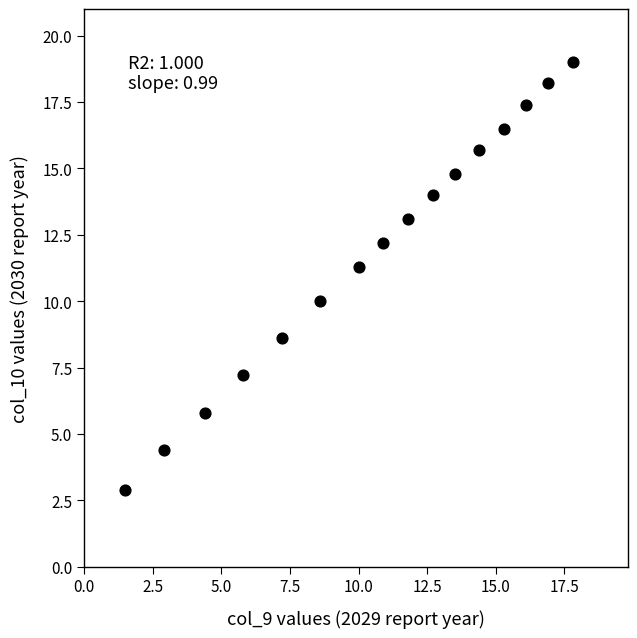

What is the range of X values (max minus min)?

16.3